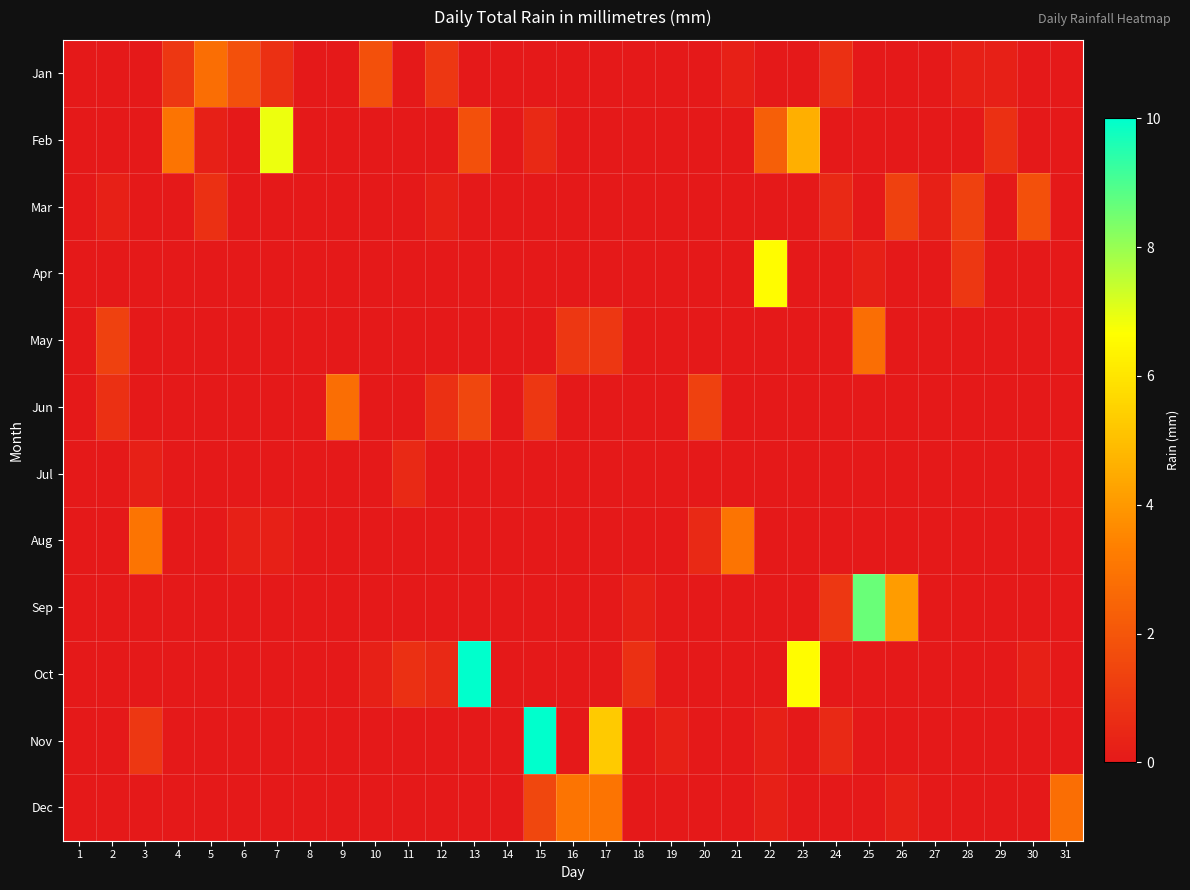

Rank the series by their maximum value, from lowest to highest.

Jul, Mar, Jan, May, Jun, Aug, Dec, Apr, Feb, Sep, Nov, Oct